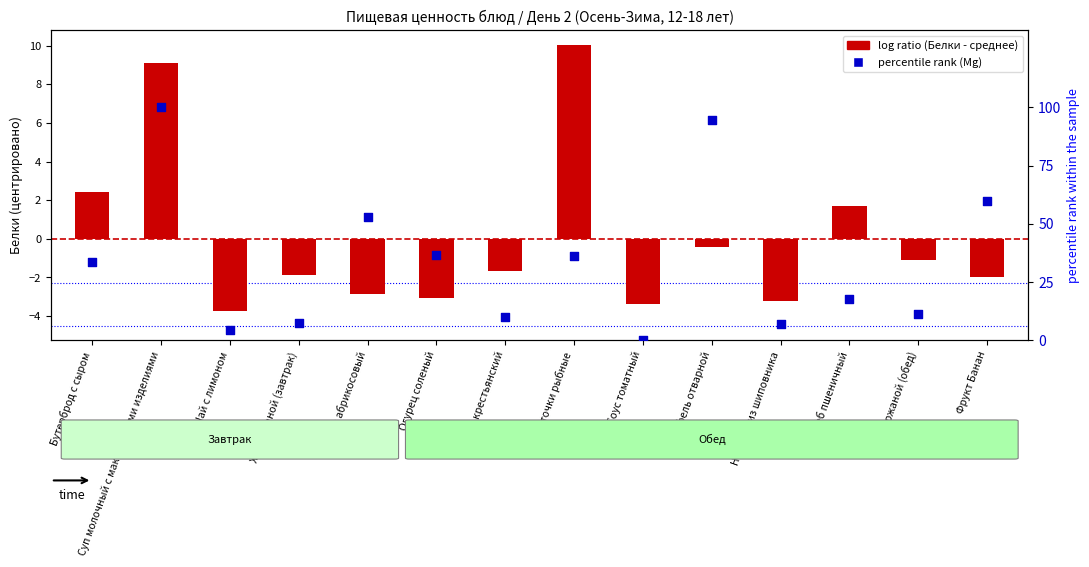

What is the total value across all series at Сок абрикосовый?

50.2